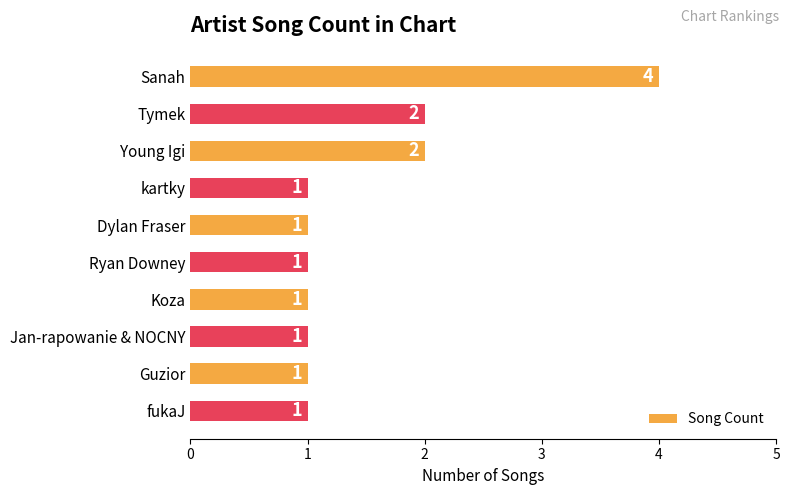

Which category has the highest value across all series?

Sanah